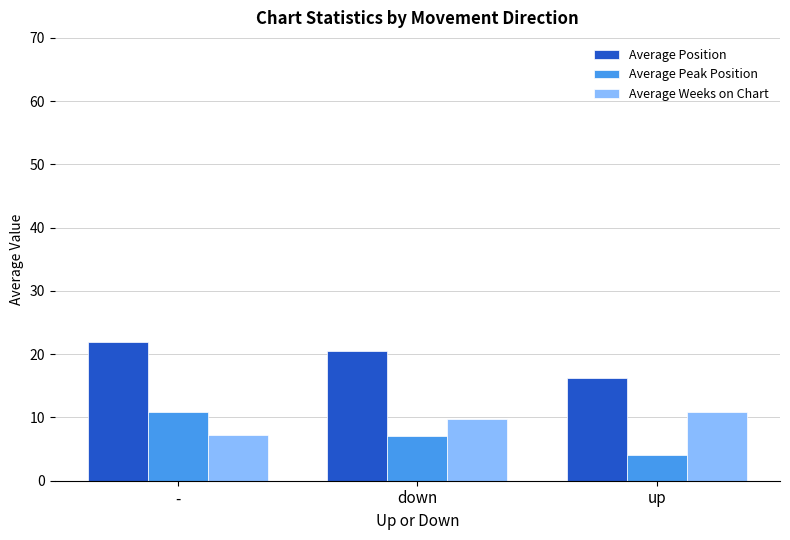

Is the value of Average Position at - greater than the value of Average Peak Position at up?

Yes